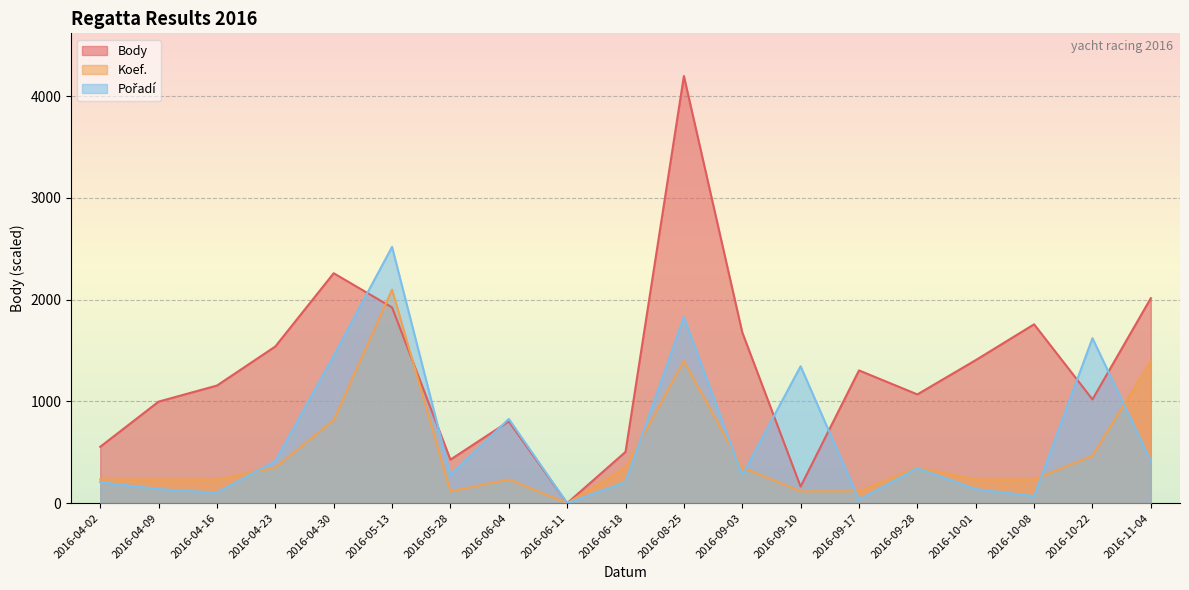

Reading left to right, transcribe all the data shown in this chart.

Body: 554.0	998.0	1156.0	1540.0	2260.0	1924.0	428.0	804.0	0.0	504.0	4198.0	1679.0	163.0	1305.0	1069.0	1406.0	1758.0	1020.0	2015.0
Koef.: 233.2	233.2	233.2	349.8	816.3	2099.0	116.6	233.2	0.0	349.8	1399.3	349.8	116.6	116.6	349.8	233.2	233.2	466.4	1399.3
Pořadí: 207.0	138.0	103.5	414.0	1449.2	2518.8	276.0	828.1	0.0	207.0	1828.7	276.0	1345.7	34.5	345.0	138.0	69.0	1621.7	414.0